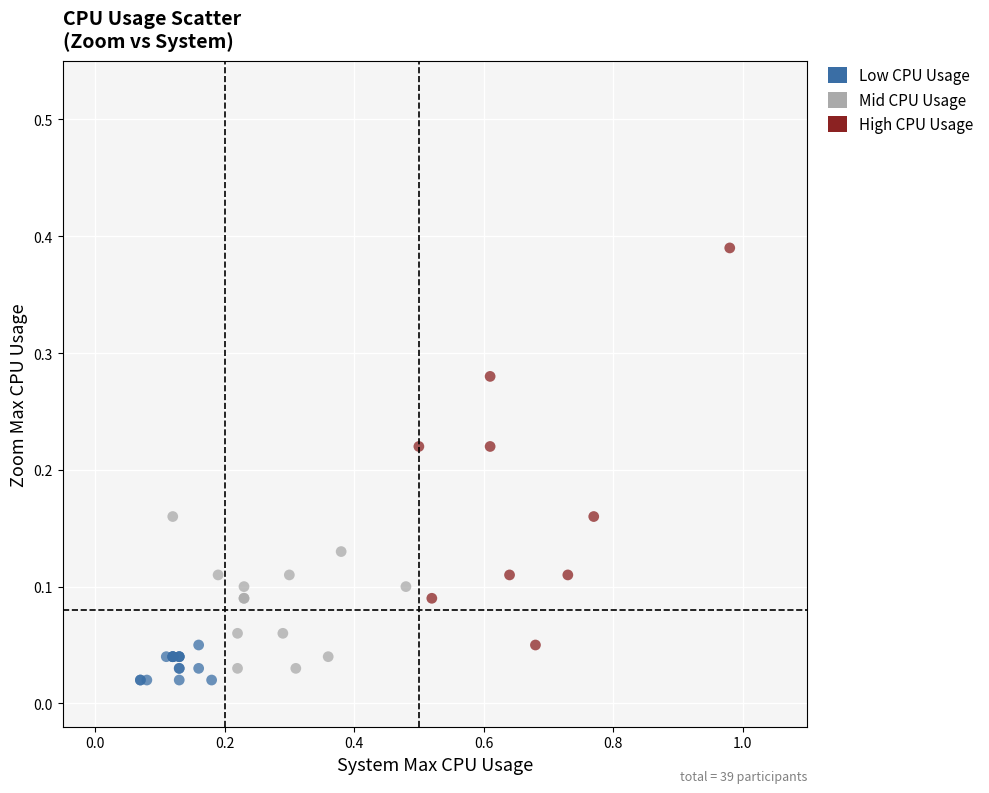

Which series has the largest Y range (max minus min)?

High CPU Usage